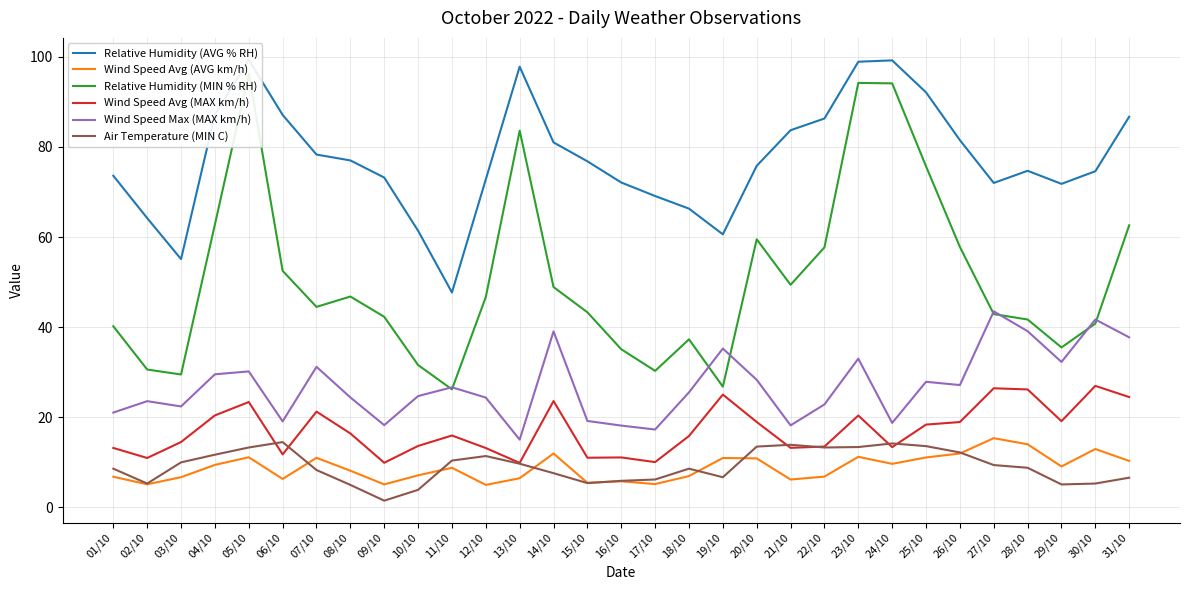

Rank the series at 12/10 from highest to lowest value.

Relative Humidity (AVG % RH), Relative Humidity (MIN % RH), Wind Speed Max (MAX km/h), Wind Speed Avg (MAX km/h), Air Temperature (MIN C), Wind Speed Avg (AVG km/h)